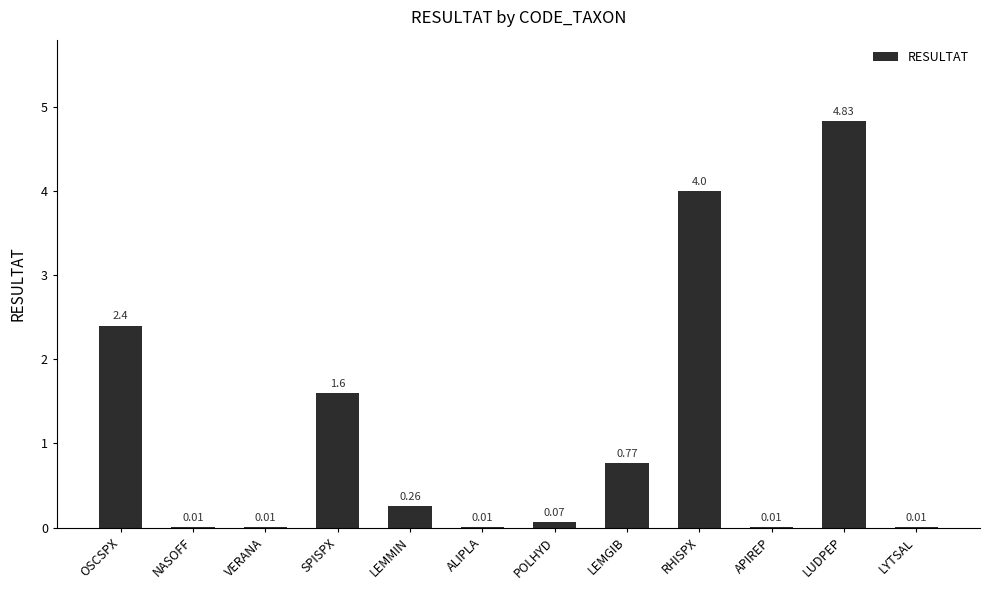

What is the sum of all values?

14.0